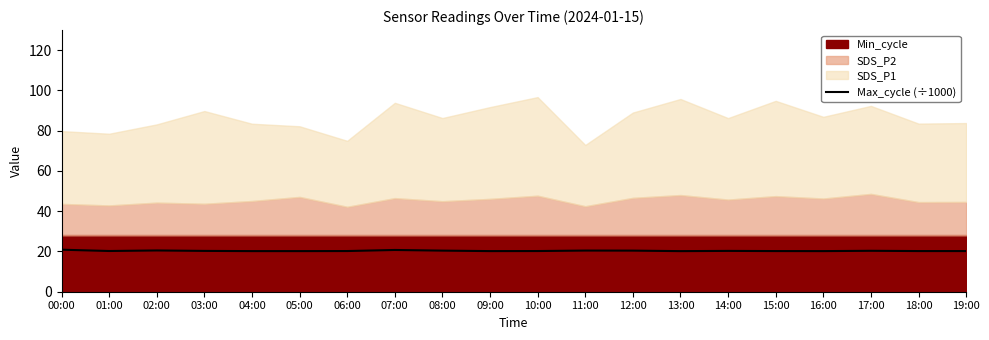

True or false: the data shows 20.3 at 14:00.

True